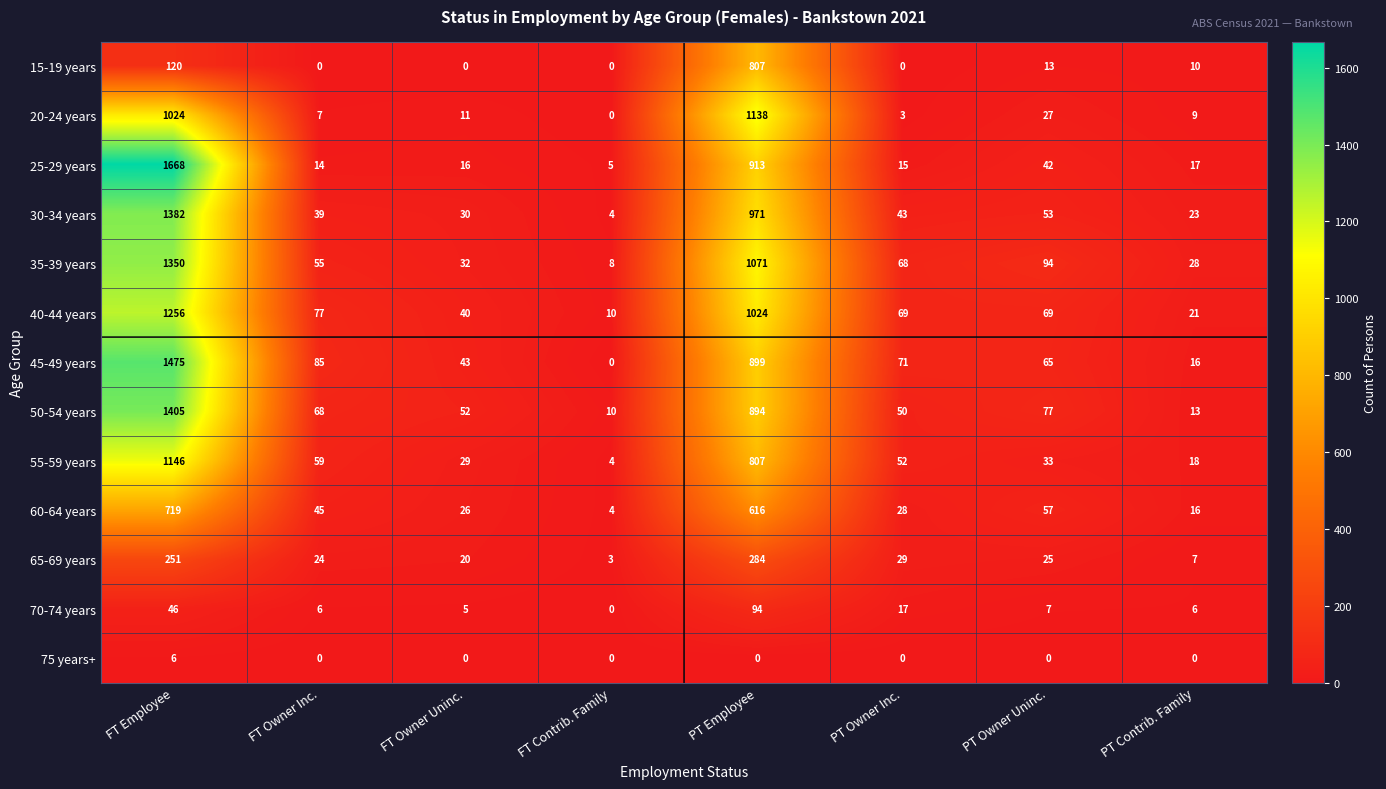

Which series has the widest spread of values?

25-29 years